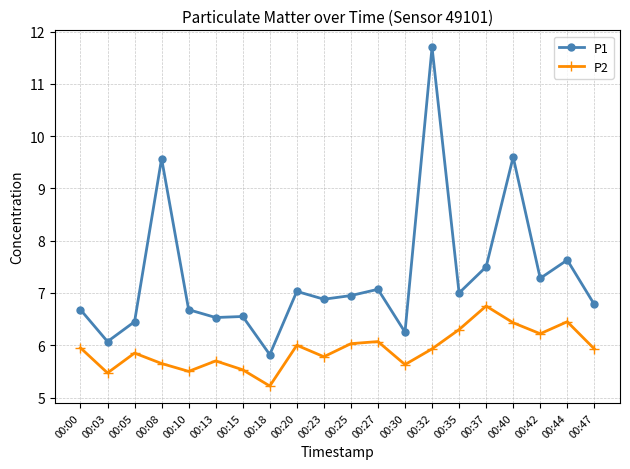

True or false: P1 has more than 2 points higher than both neighbors.

True